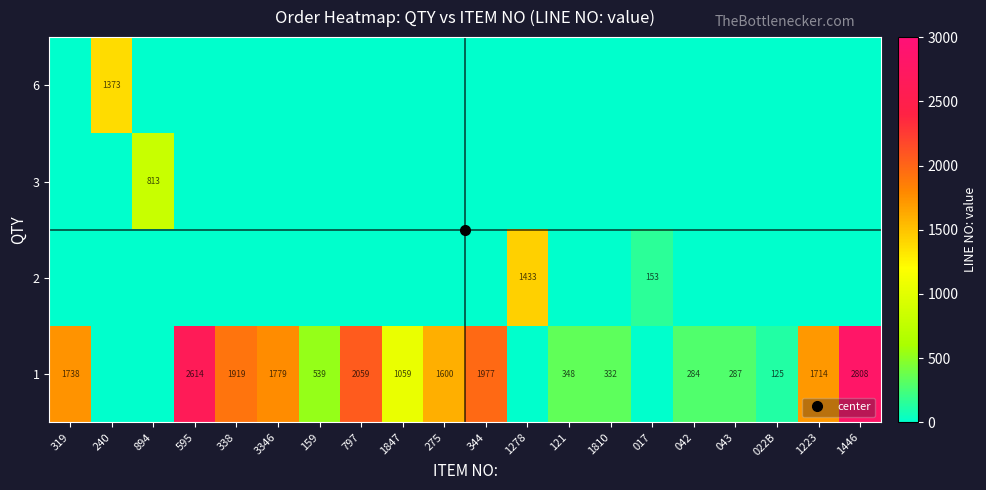

True or false: 6 has a value of 0 at 344.

True